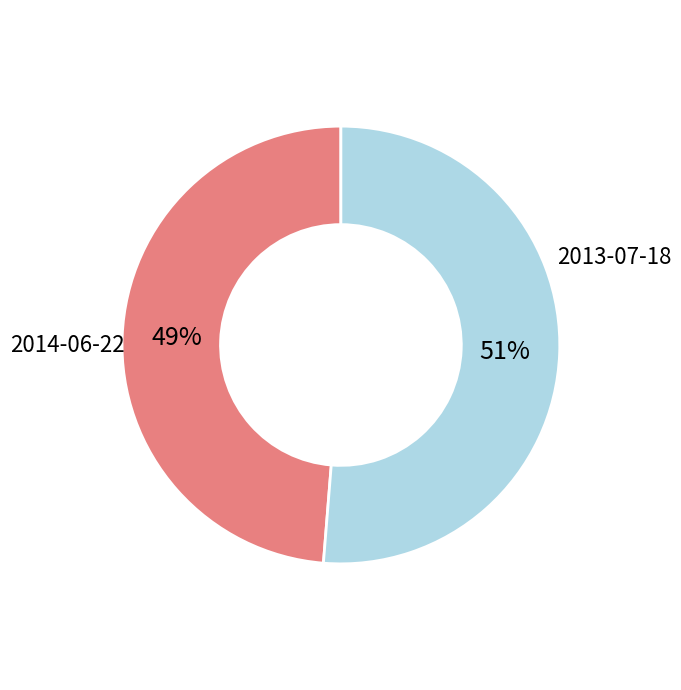

To the nearest percent, what is the average slice percentage?

50%